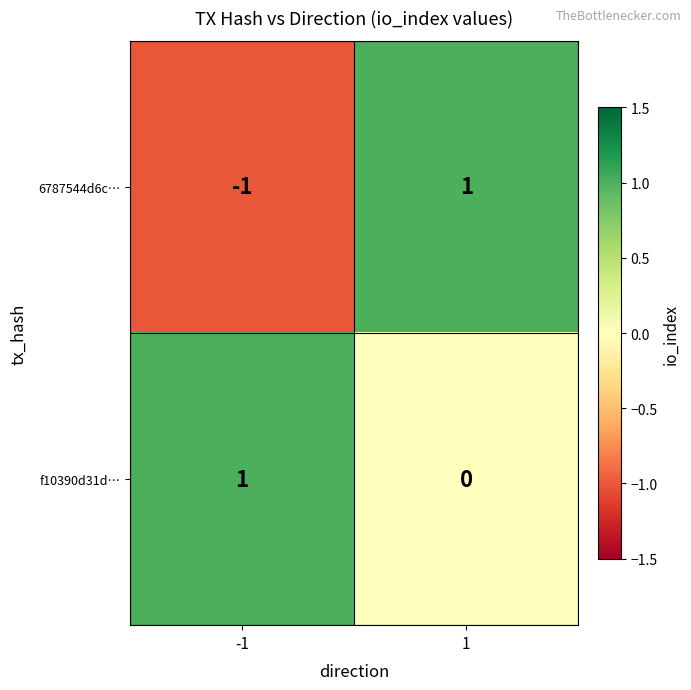

List the series in order of their overall mean, highest first.

f10390d31d…, 6787544d6c…